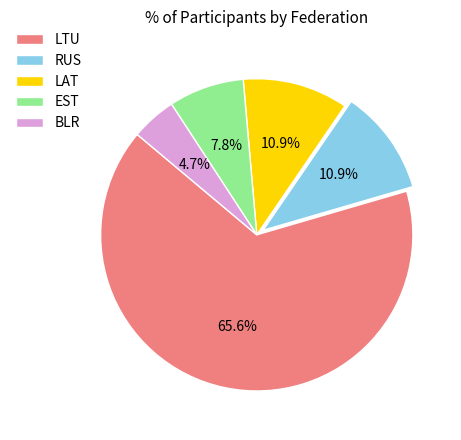

Which category accounts for the majority?

LTU